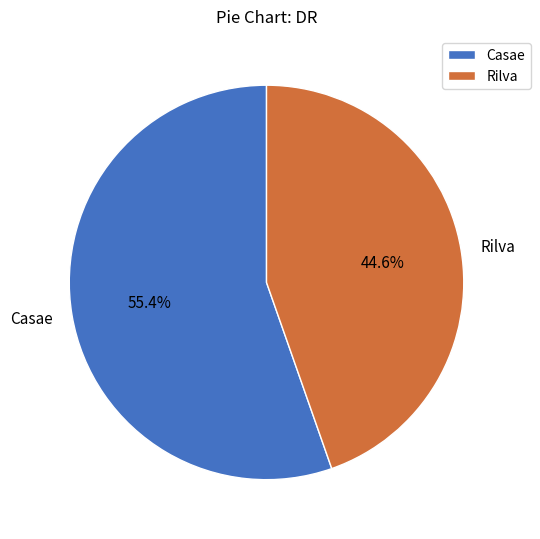

Which category has the smallest portion of the pie?

Rilva